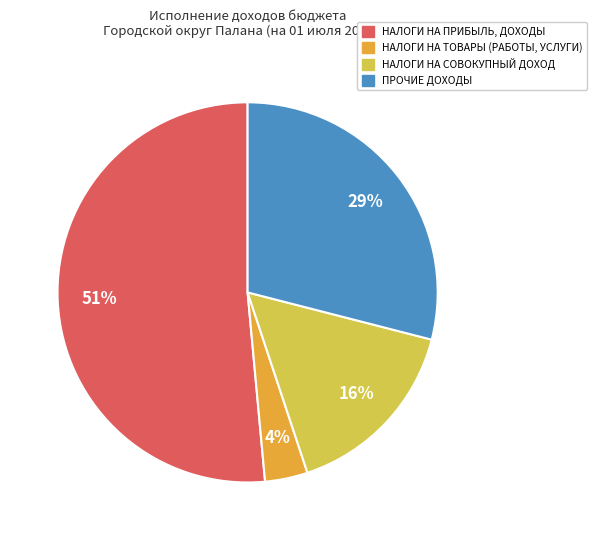

How many slices are in this pie chart?

4